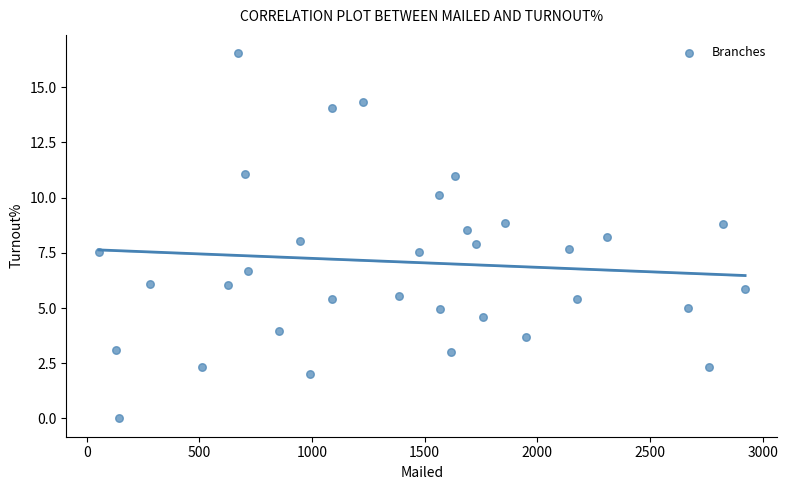

What is the range of Y values (max minus min)?

16.5